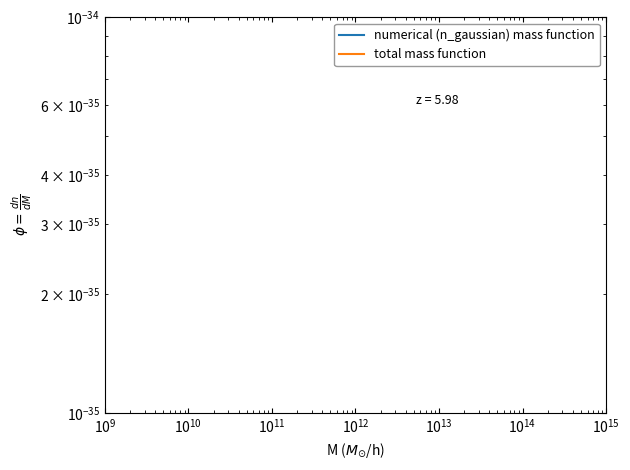

What are all the series names shown in the legend?

numerical (n_gaussian) mass function, total mass function